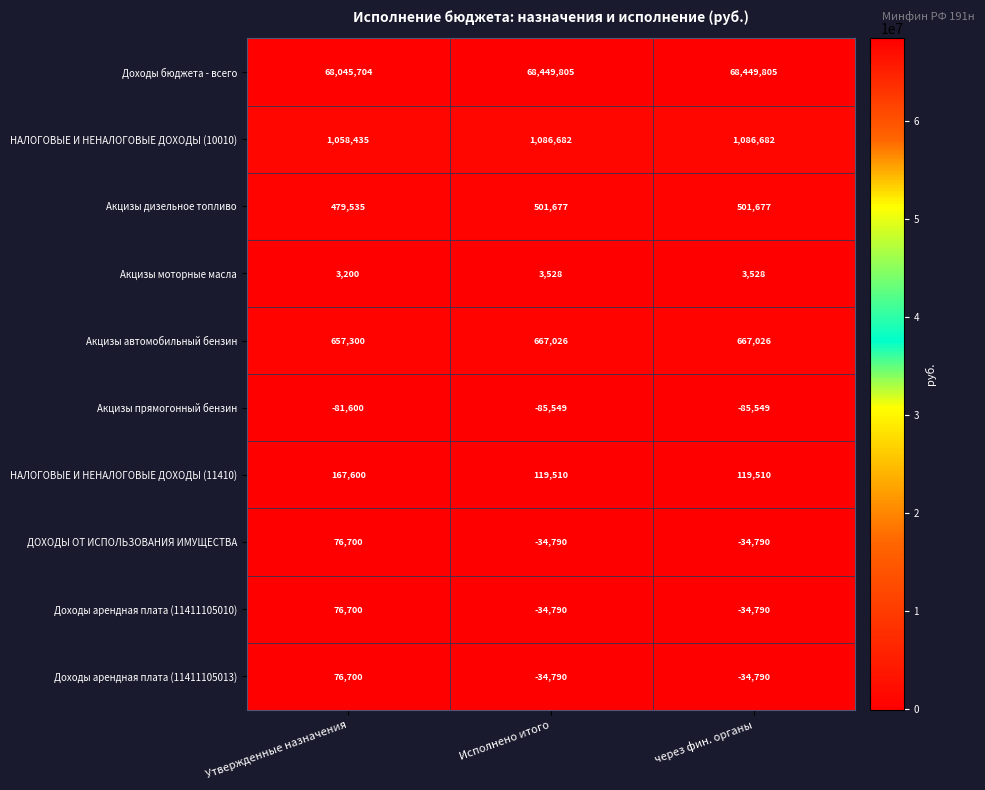

True or false: Акцизы автомобильный бензин has a value of 657300 at Утвержденные назначения.

True